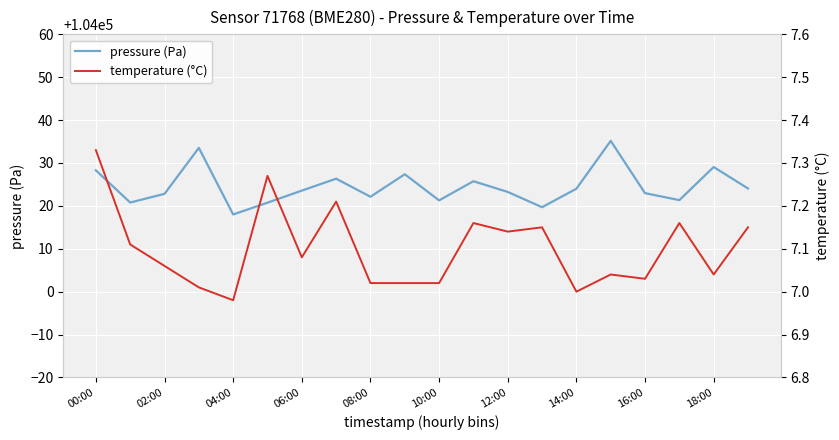

Which series has the largest total across all categories?

pressure (Pa)